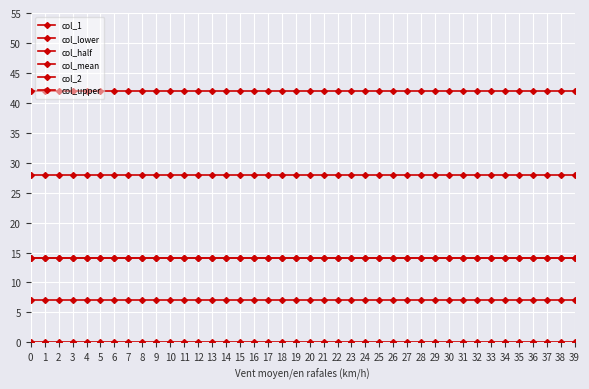

Read the col_mean value at 11.

14